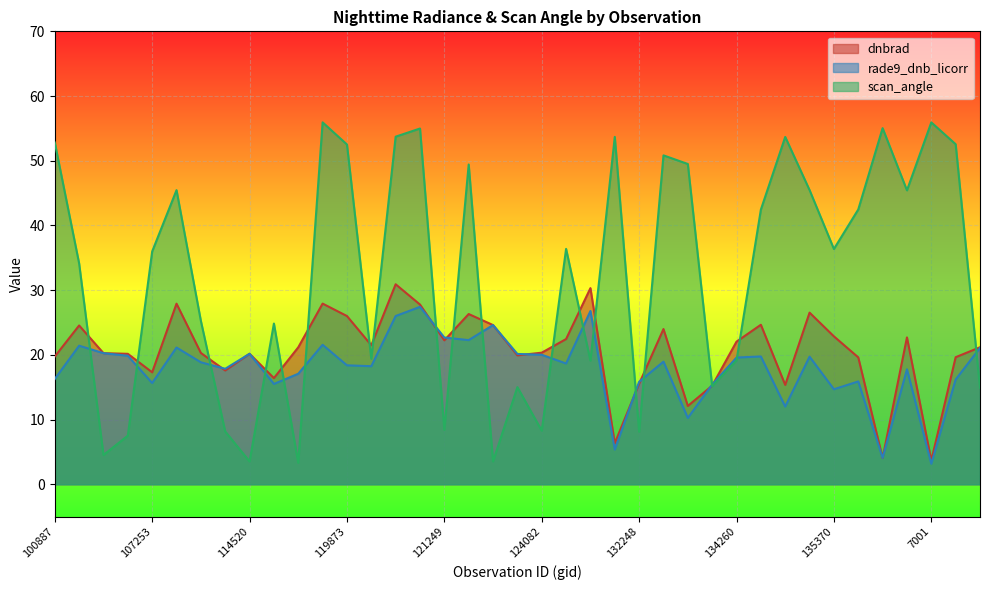

What are all the series names shown in the legend?

dnbrad, rade9_dnb_licorr, scan_angle